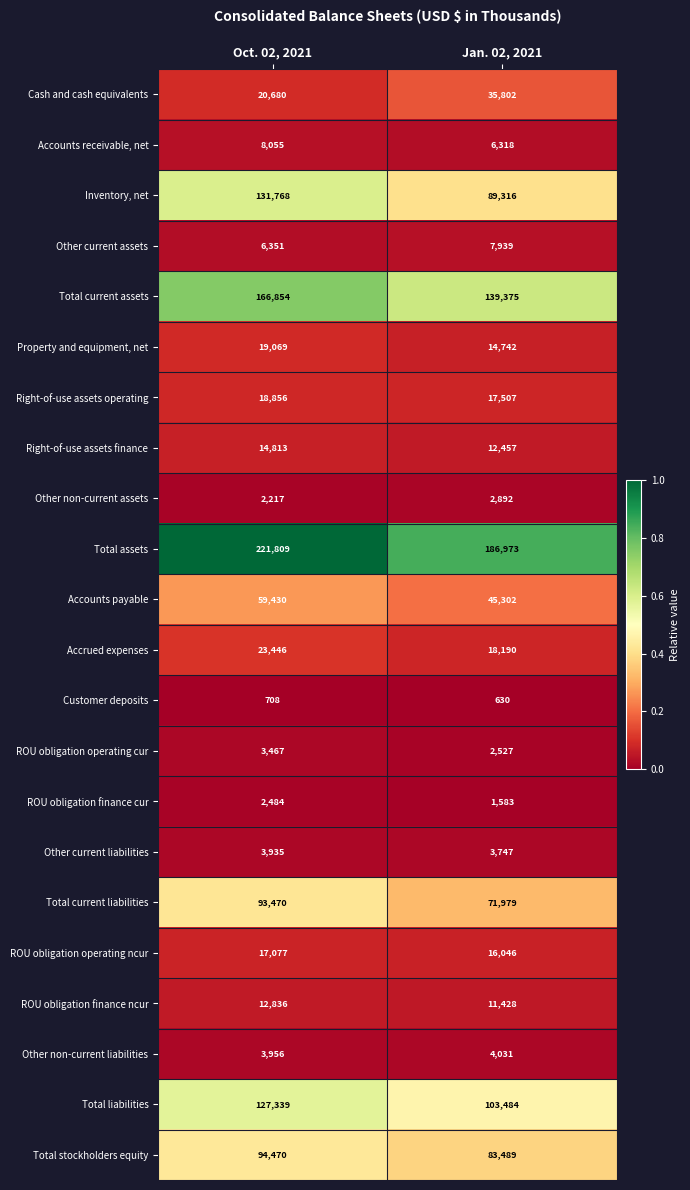

The value of Total current assets at Oct. 02, 2021 is 77328. True or false?

False